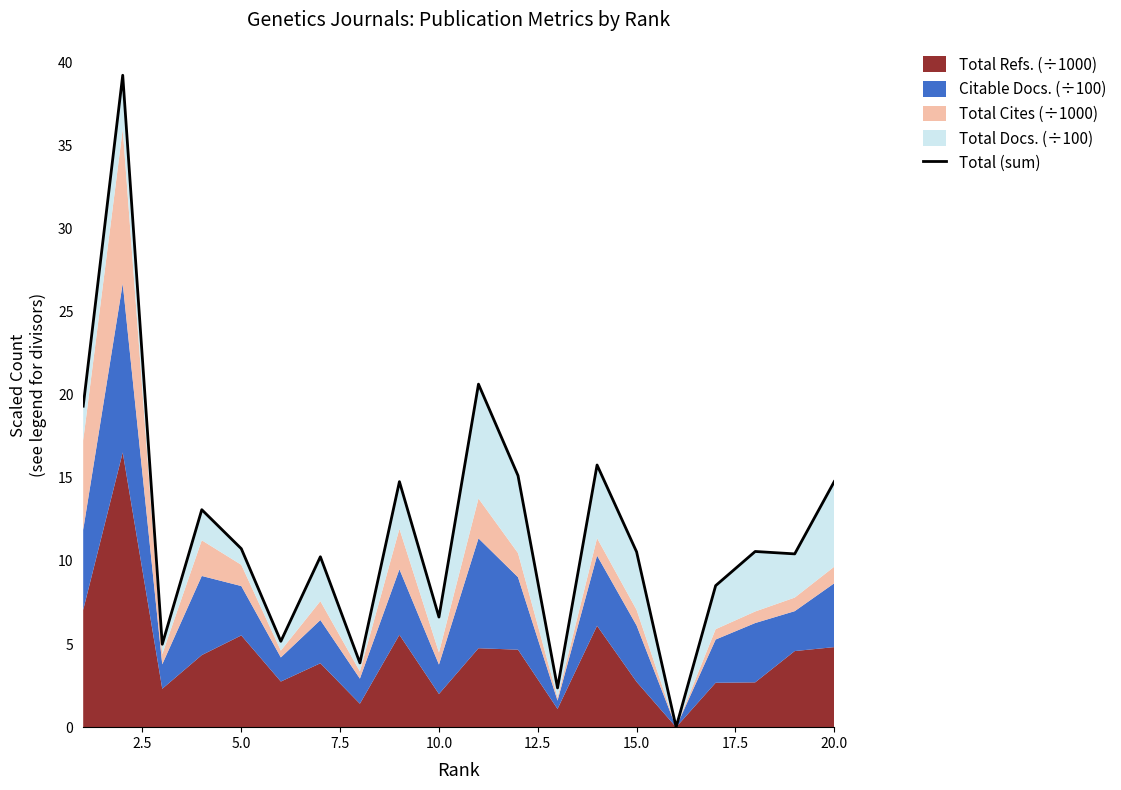

Reading left to right, extract all data points from this chart.

19.3	39.2	5.0	13.1	10.7	5.2	10.3	3.9	14.8	6.6	20.6	15.1	2.4	15.8	10.5	0.0	8.5	10.6	10.4	14.8